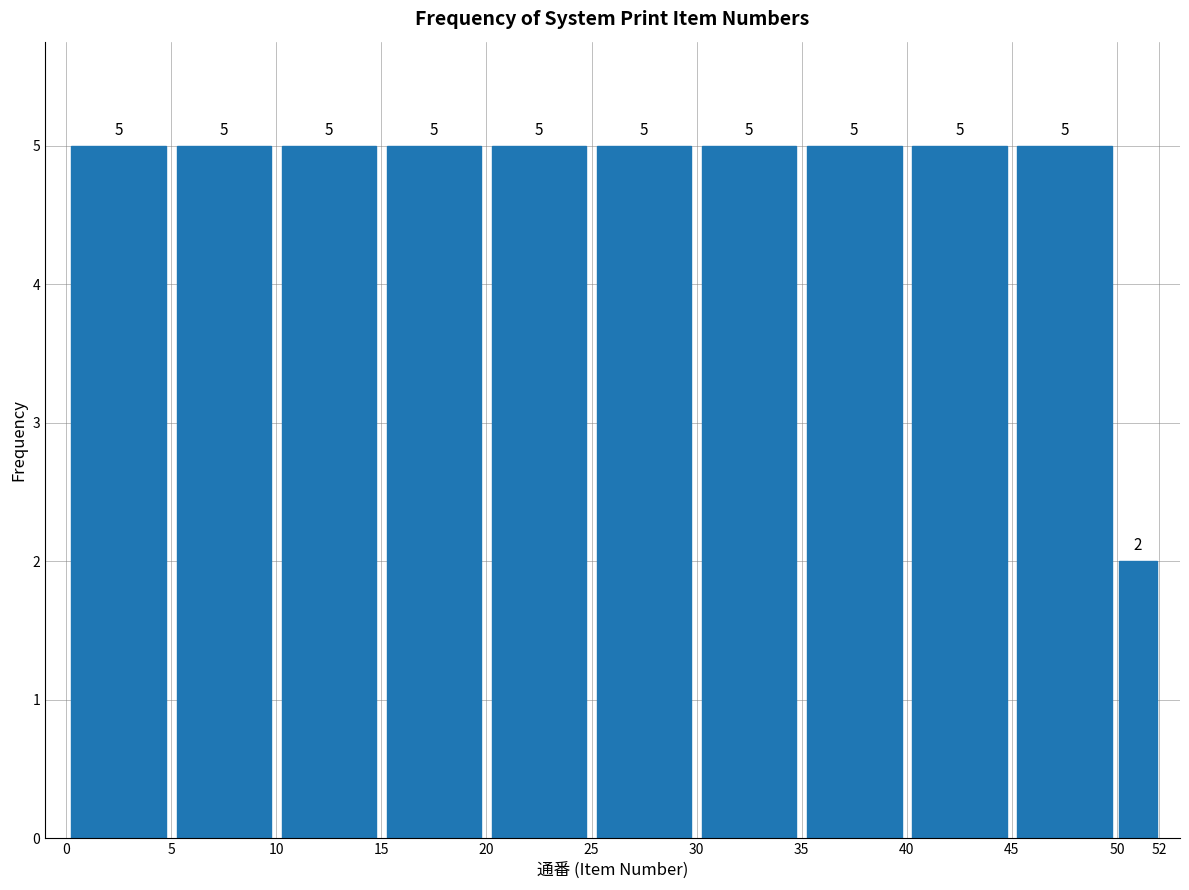

Reading left to right, list every bar in this chart as the range it spans on the x-axis followed by its height.

0 to 5: 5
5 to 10: 5
10 to 15: 5
15 to 20: 5
20 to 25: 5
25 to 30: 5
30 to 35: 5
35 to 40: 5
40 to 45: 5
45 to 50: 5
50 to 52: 2